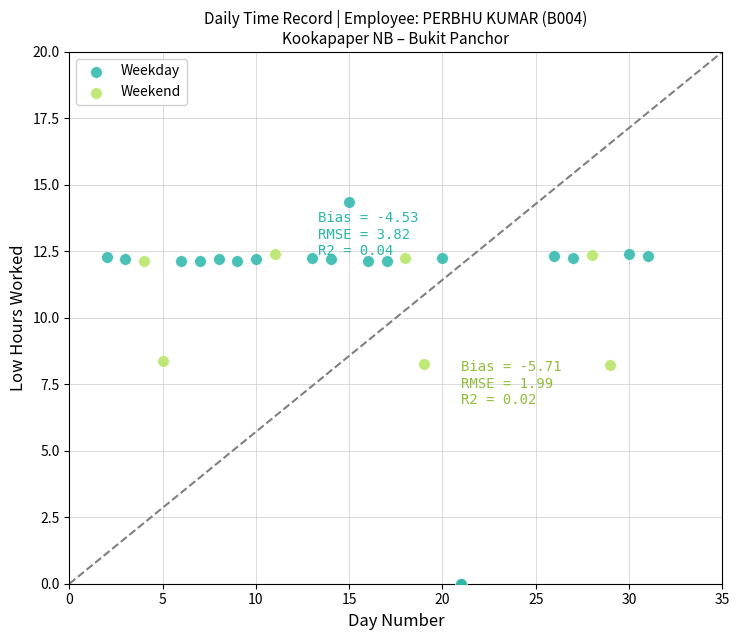

Which series has the widest spread of Y values?

Weekday